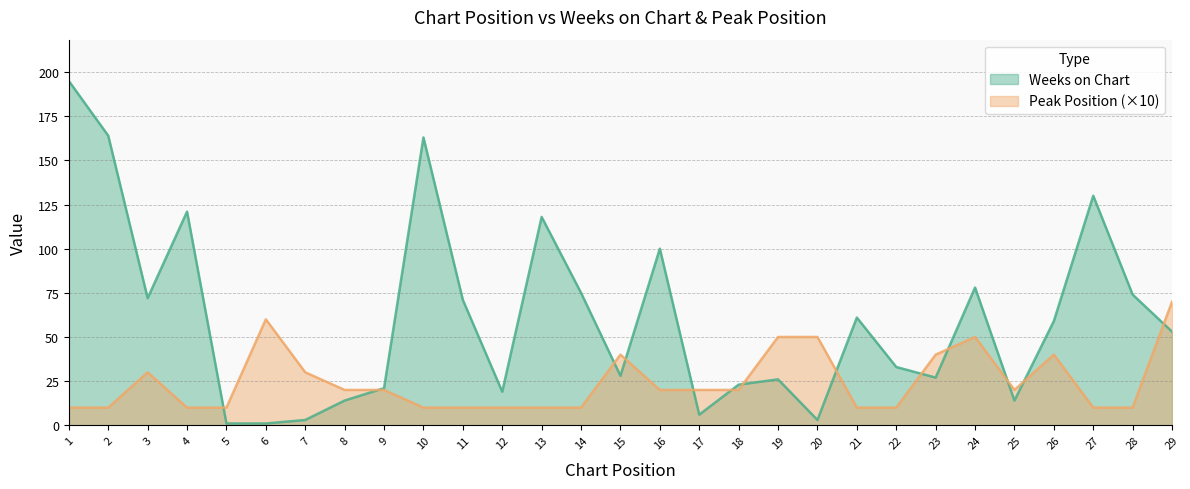

Where does the Weeks on Chart series first go above 53?

1